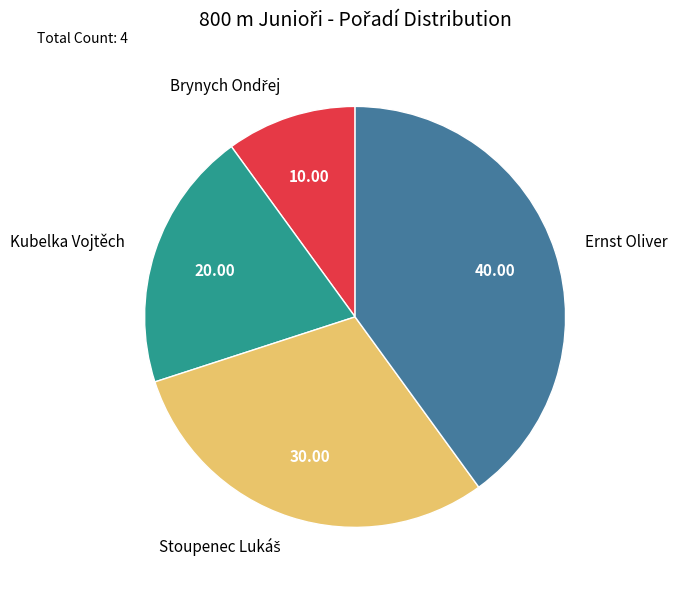

How many slices are in this pie chart?

4